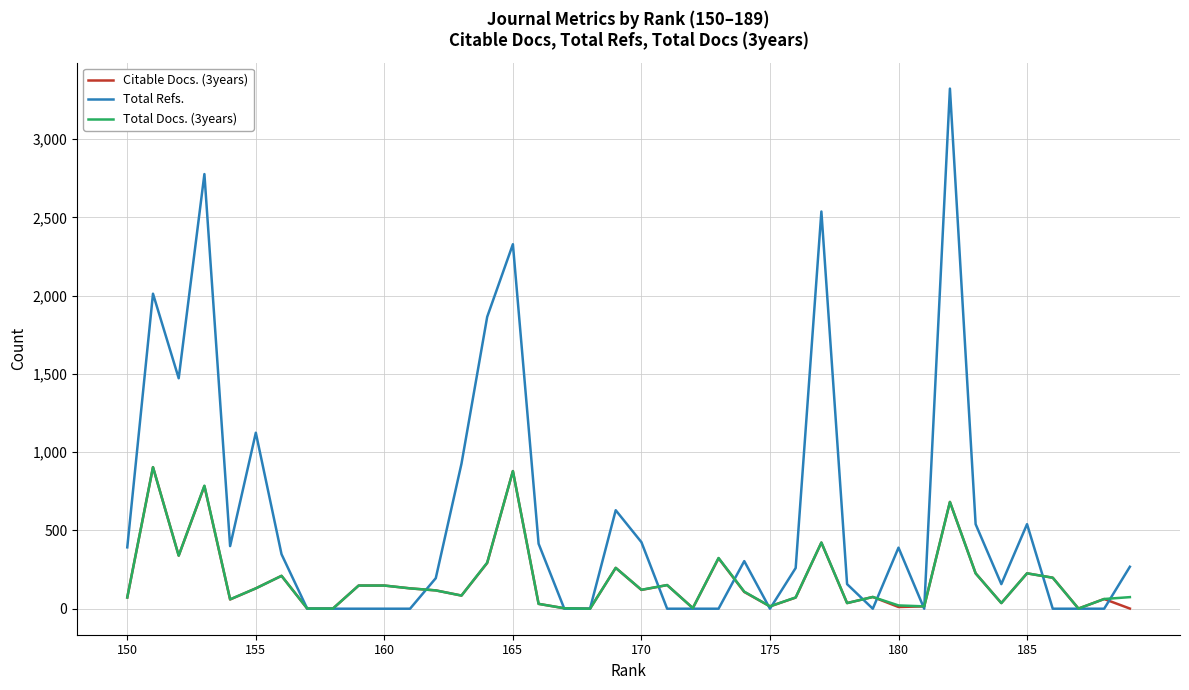

Which series has the largest range (max minus min)?

Total Refs.